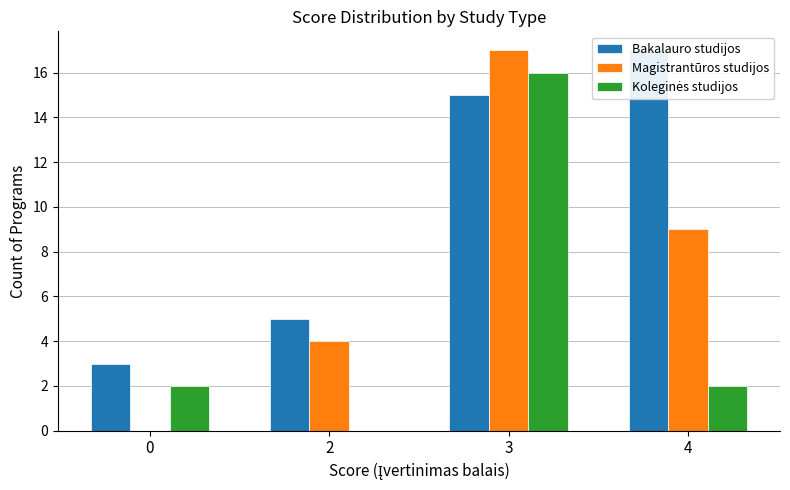

Reading right to left, what are all the values shown in this chart?

Bakalauro studijos: 17	15	5	3
Magistrantūros studijos: 9	17	4	0
Koleginės studijos: 2	16	0	2